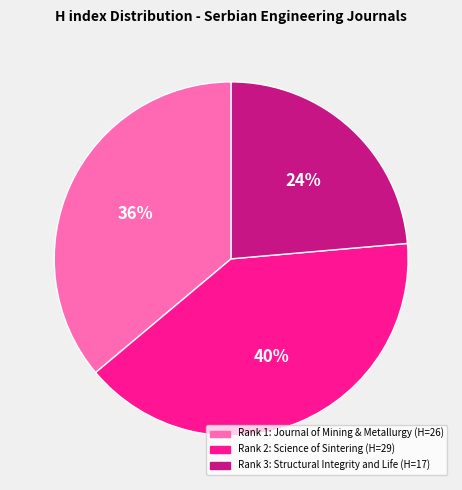

Is there a majority slice in this chart?

No